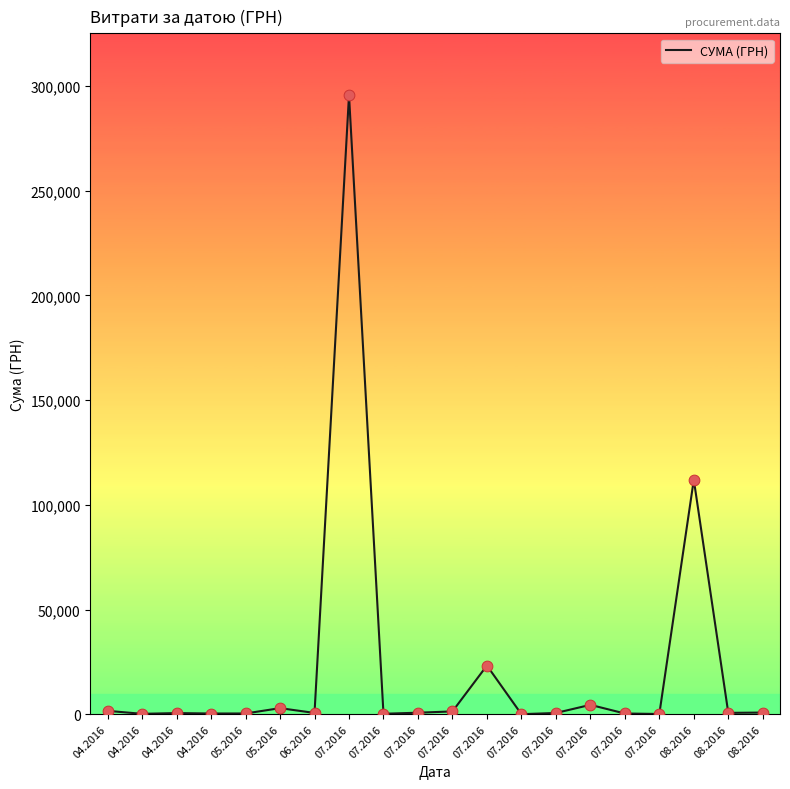

Does the chart have visible grid lines?

No